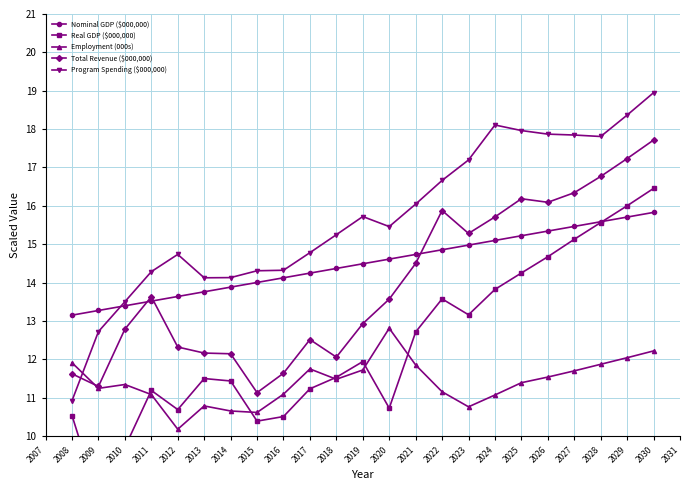

What value does the Program Spending ($000,000) series have at 2029?

18.4